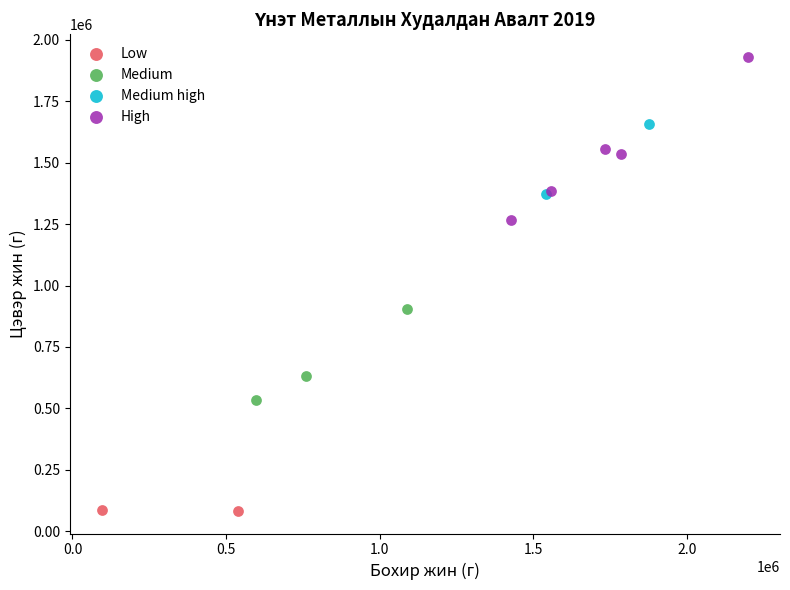

What are all the series names shown in the legend?

Low, Medium, Medium high, High